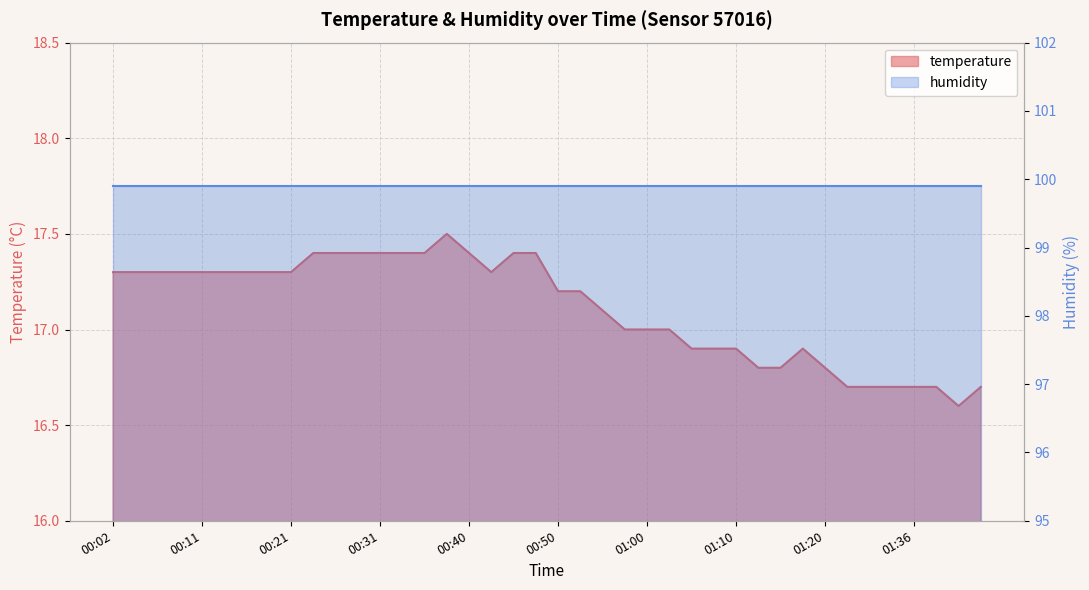

Rank the categories by value from highest to lowest.

00:38, 00:23, 00:26, 00:28, 00:31, 00:33, 00:36, 00:40, 00:45, 00:48, 00:02, 00:04, 00:06, 00:09, 00:11, 00:14, 00:16, 00:19, 00:21, 00:43, 00:50, 00:53, 00:55, 00:58, 01:00, 01:03, 01:05, 01:08, 01:10, 01:17, 01:12, 01:15, 01:20, 01:26, 01:31, 01:33, 01:36, 01:38, 01:43, 01:41